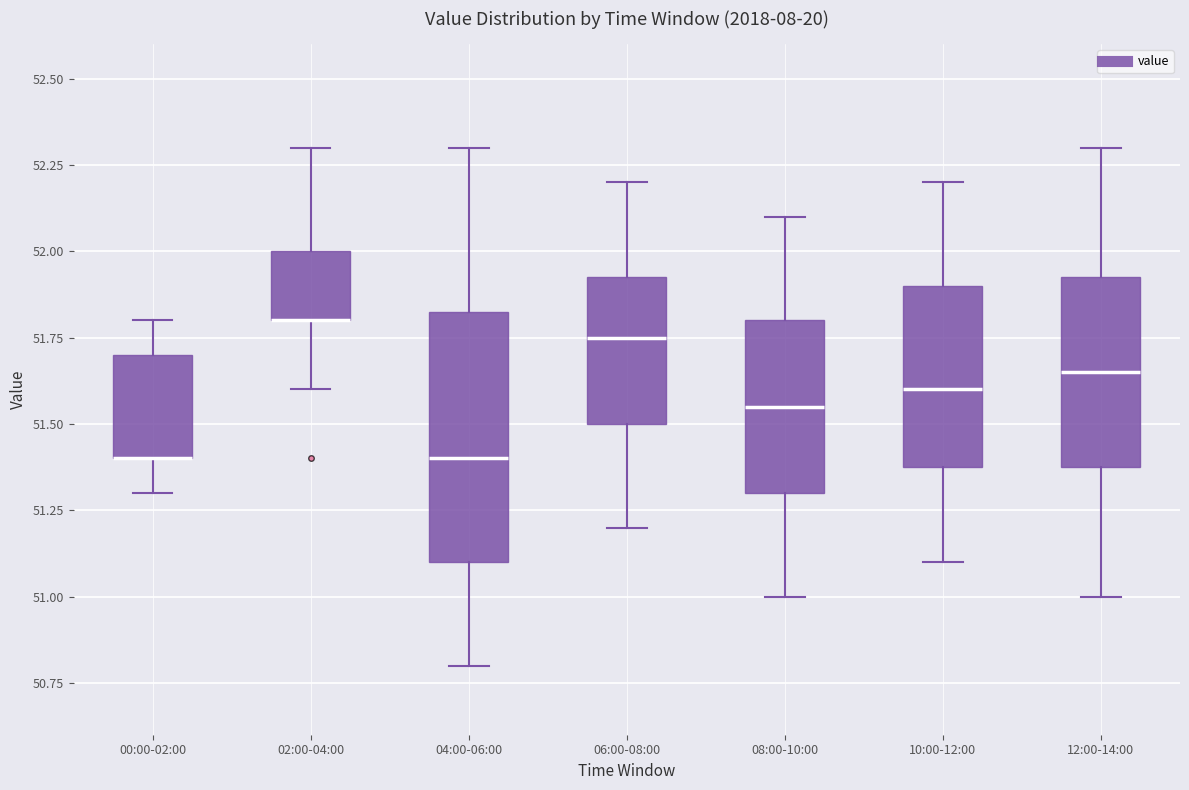

Comparing the boxes themselves (not the whiskers), which one is the tallest?

04:00-06:00